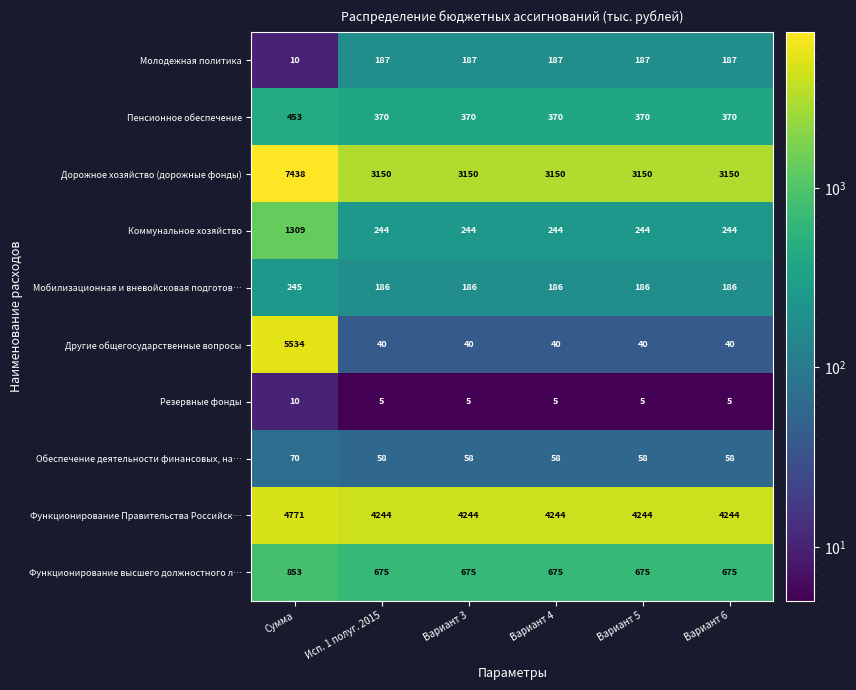

The Пенсионное обеспечение series shows 370 at Вариант 4. True or false?

True